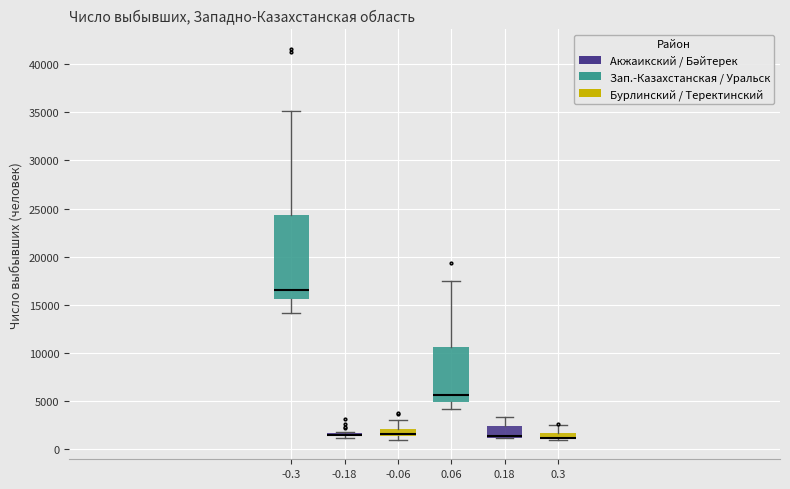

Comparing the boxes themselves (not the whiskers), which one is the tallest?

-0.3